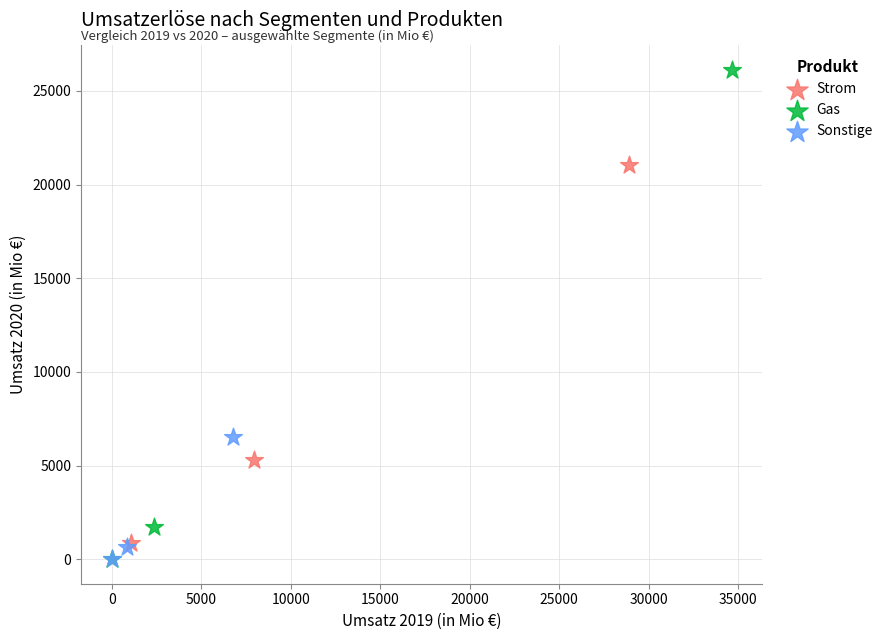

Which series has the widest spread of Y values?

Gas